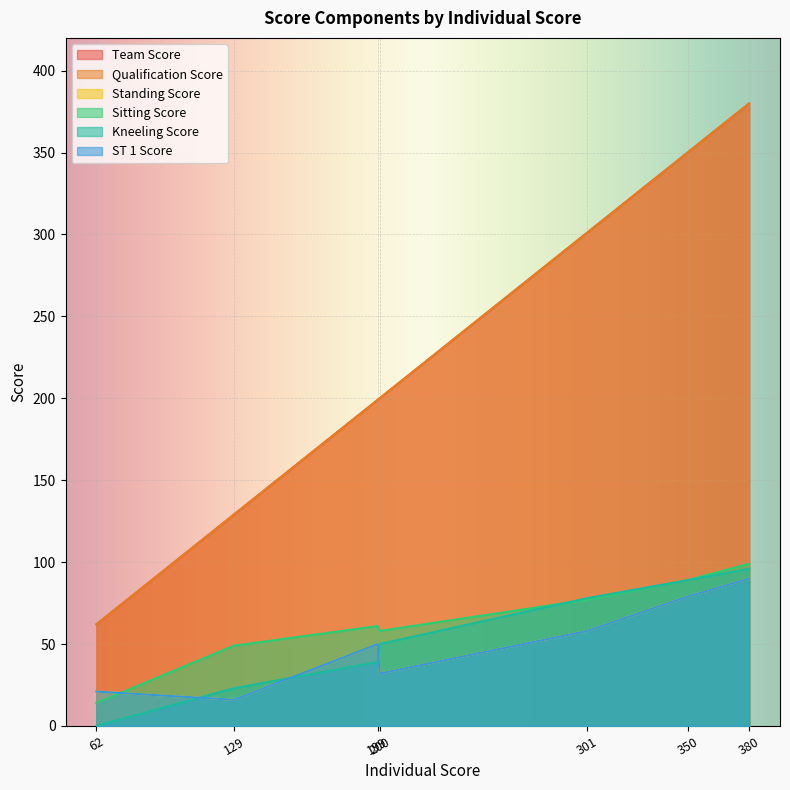

The ST 1 Score series shows 25 at 129. True or false?

False